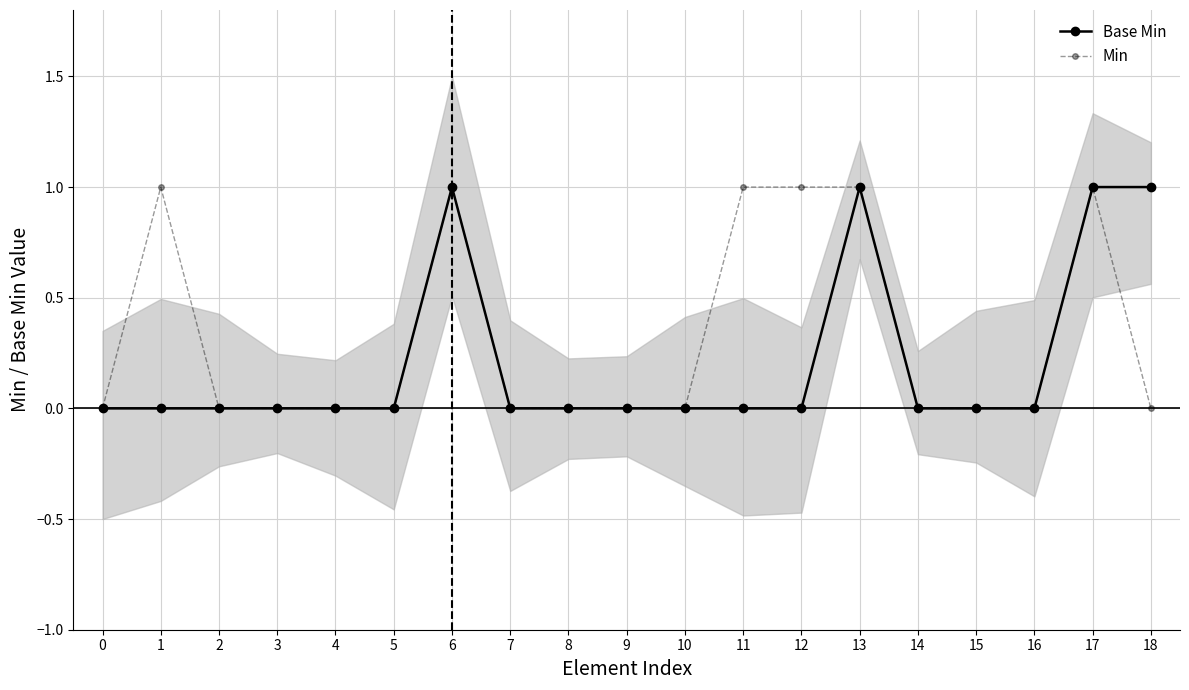

True or false: Base Min has more than 2 interior local peaks.

False